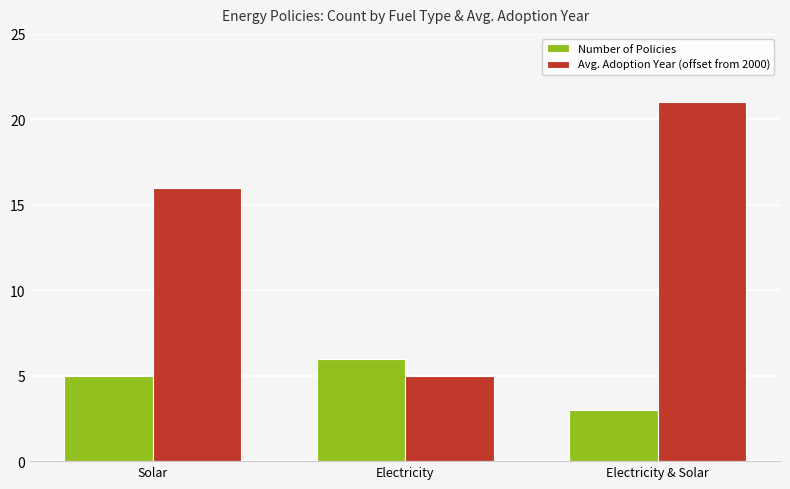

Rank the series by their maximum value, from lowest to highest.

Number of Policies, Avg. Adoption Year (offset from 2000)